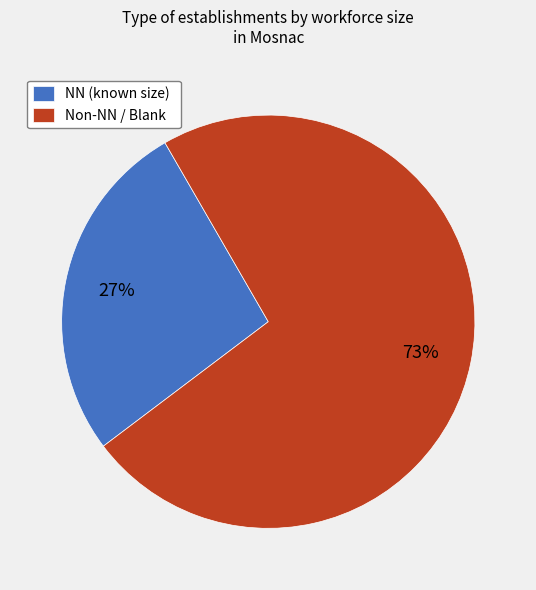

Which slice represents more than half of the pie?

Non-NN / Blank